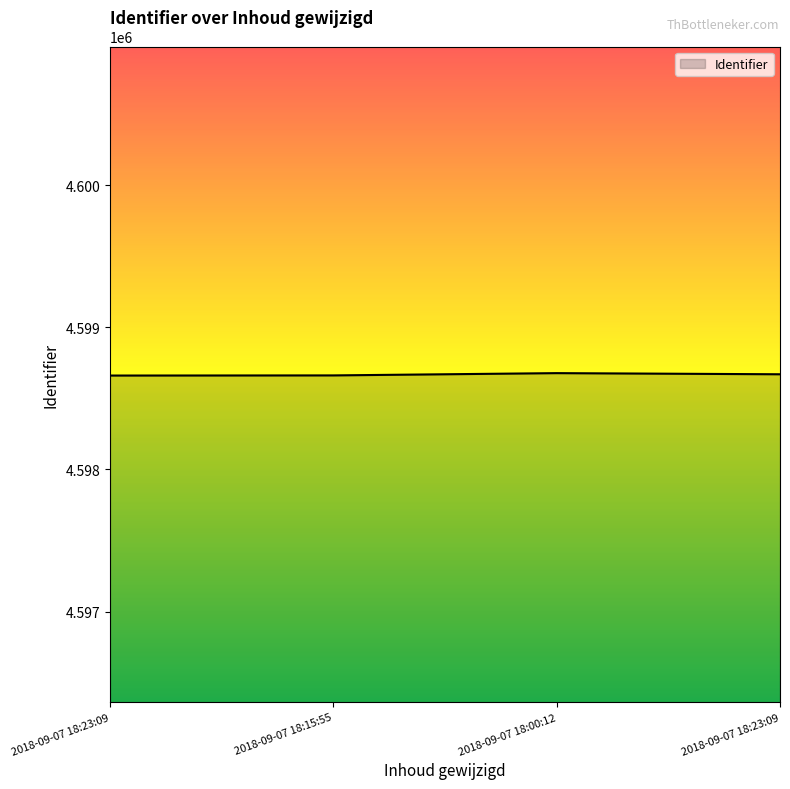

Reading right to left, list all the values displayed in this chart.

4598670	4598678	4598662	4598661